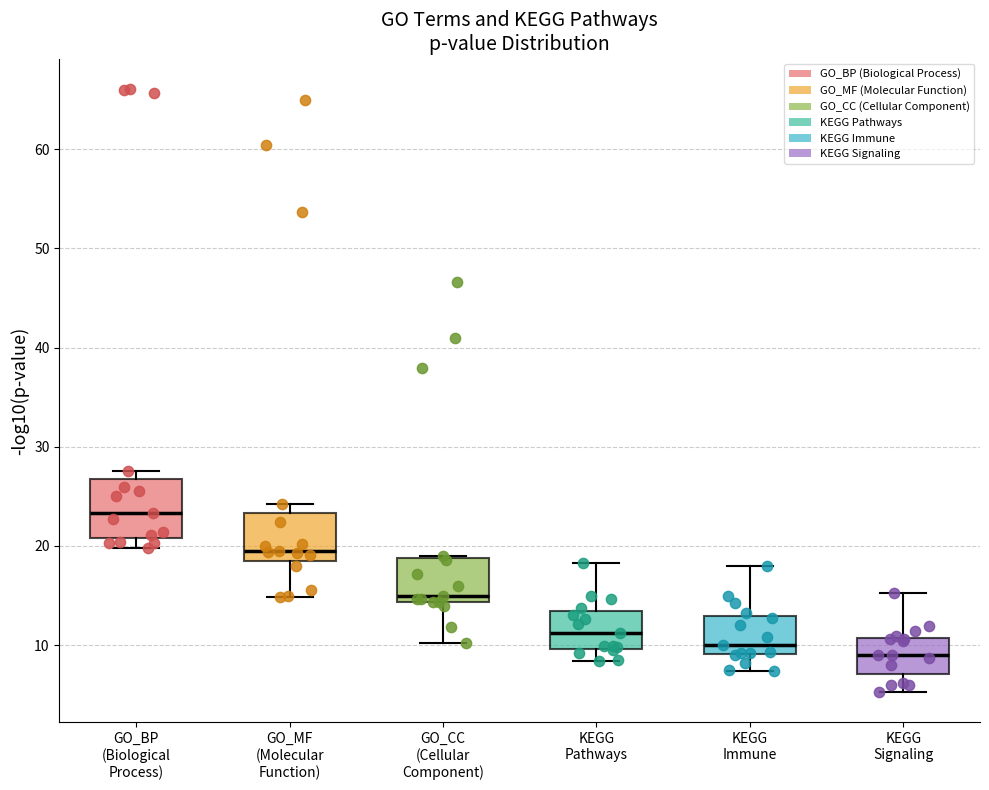

Which box's median line is the highest?

GO_BP (Biological Process)